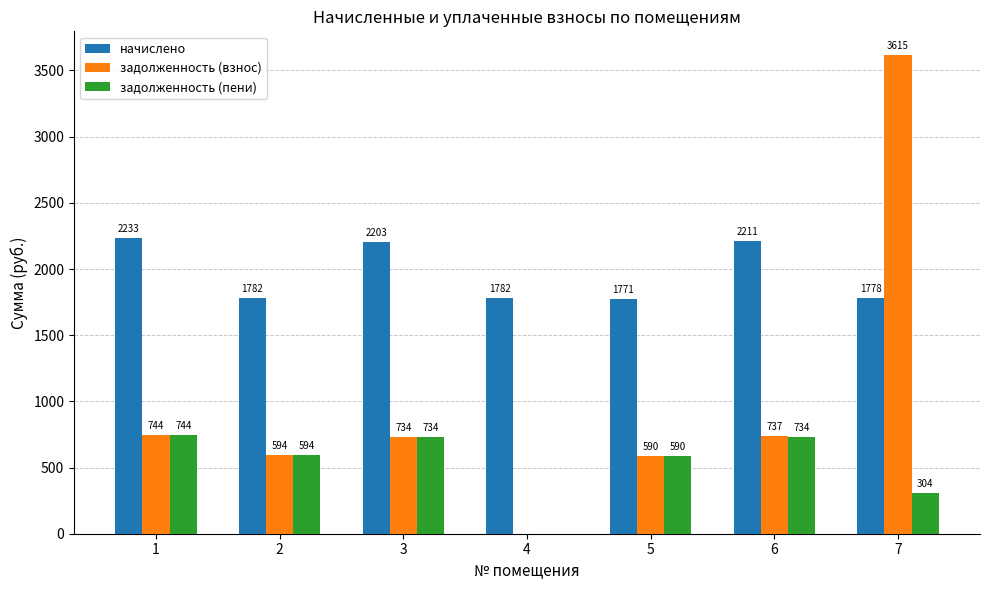

At which category is the sum across all series the highest?

7